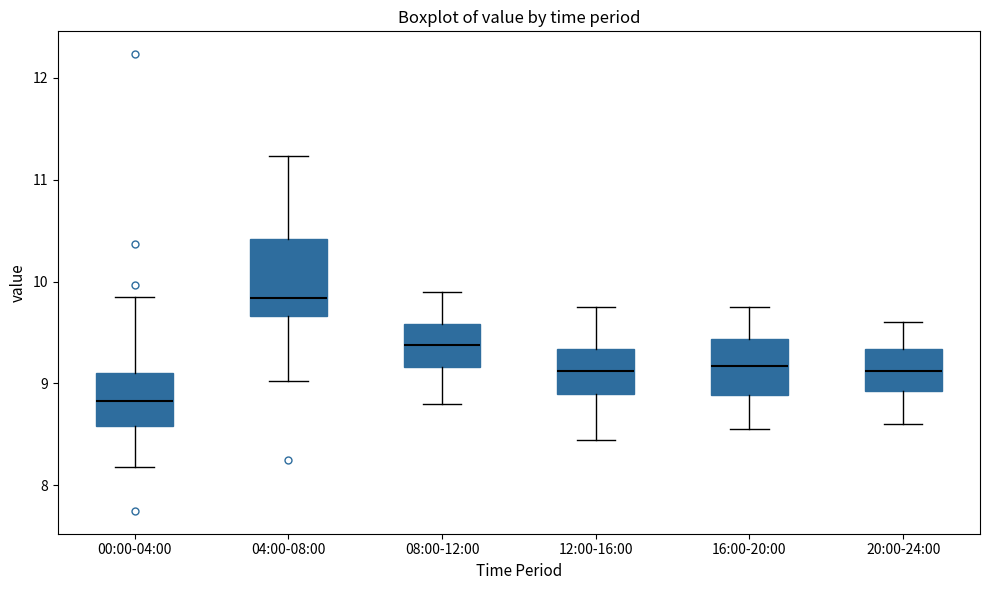

Reading left to right, read every box against the y-axis: the position of its median line, the range the box covers, and the ends of its whiskers. The values are not printed on the chart, so give them approximately, as read against the axis.

00:00-04:00: median 8.8, box 8.6 to 9.1, whiskers 8.2 to 9.9
04:00-08:00: median 9.8, box 9.7 to 10.4, whiskers 9.0 to 11.2
08:00-12:00: median 9.4, box 9.2 to 9.6, whiskers 8.8 to 9.9
12:00-16:00: median 9.1, box 8.9 to 9.3, whiskers 8.5 to 9.8
16:00-20:00: median 9.2, box 8.9 to 9.4, whiskers 8.6 to 9.8
20:00-24:00: median 9.1, box 8.9 to 9.3, whiskers 8.6 to 9.6